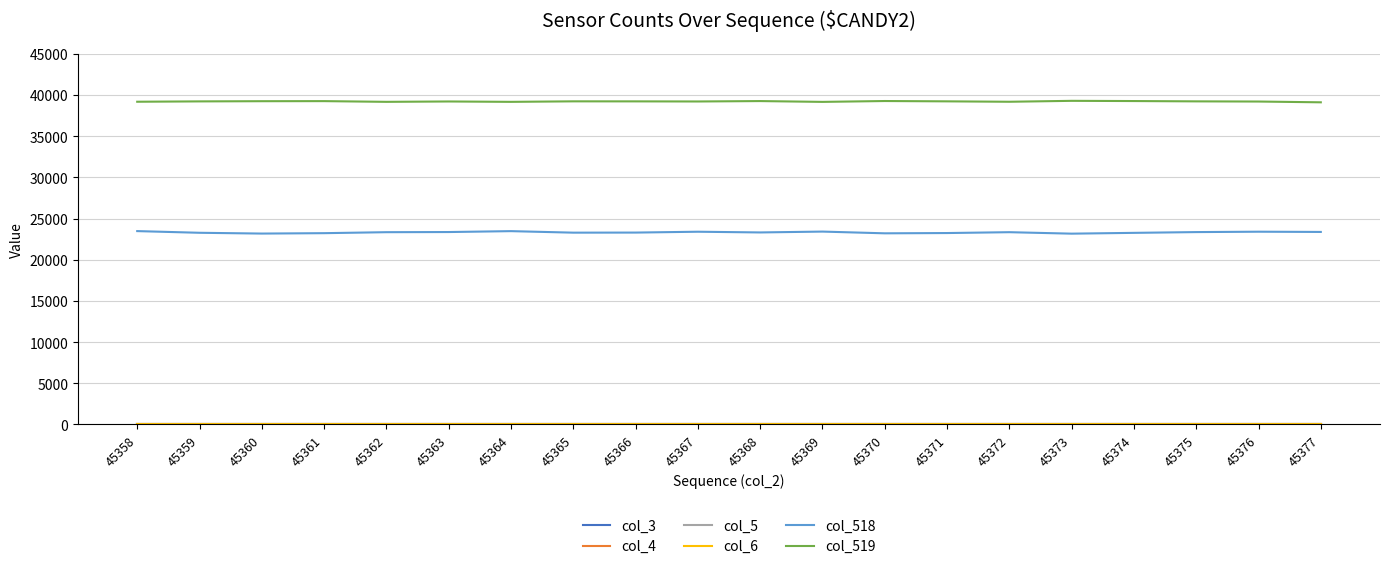

Rank the series by their maximum value, from lowest to highest.

col_3, col_4, col_5, col_6, col_518, col_519